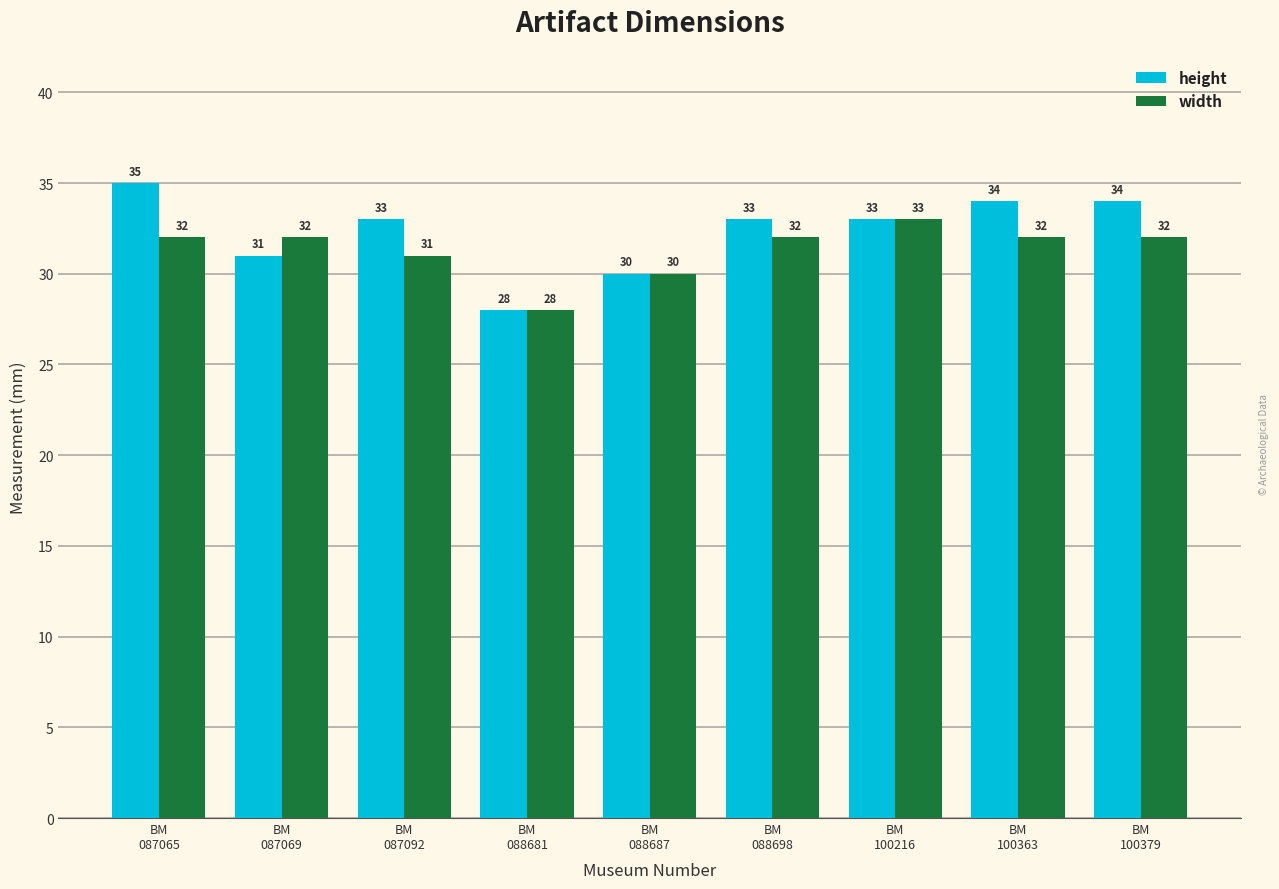

What is the difference between the second highest and minimum values in the height series?

6